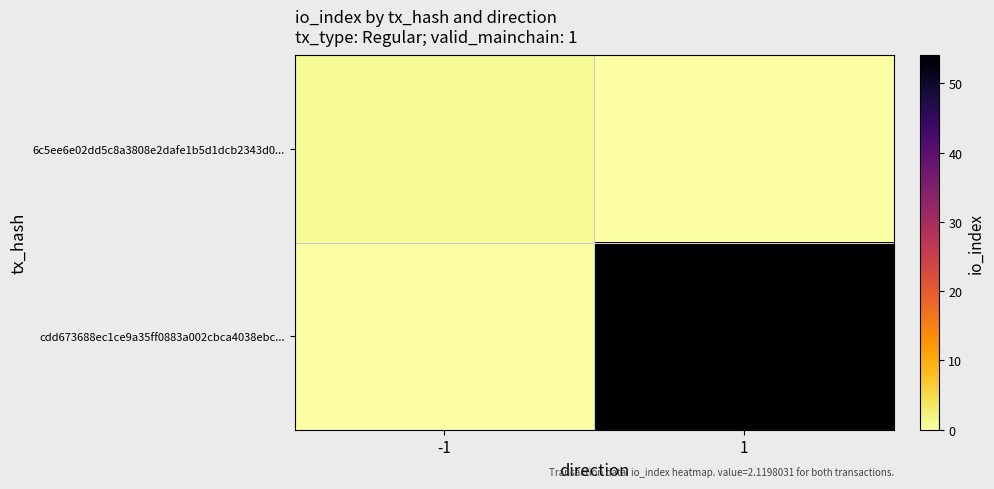

Between 1 and -1, which is larger?

-1